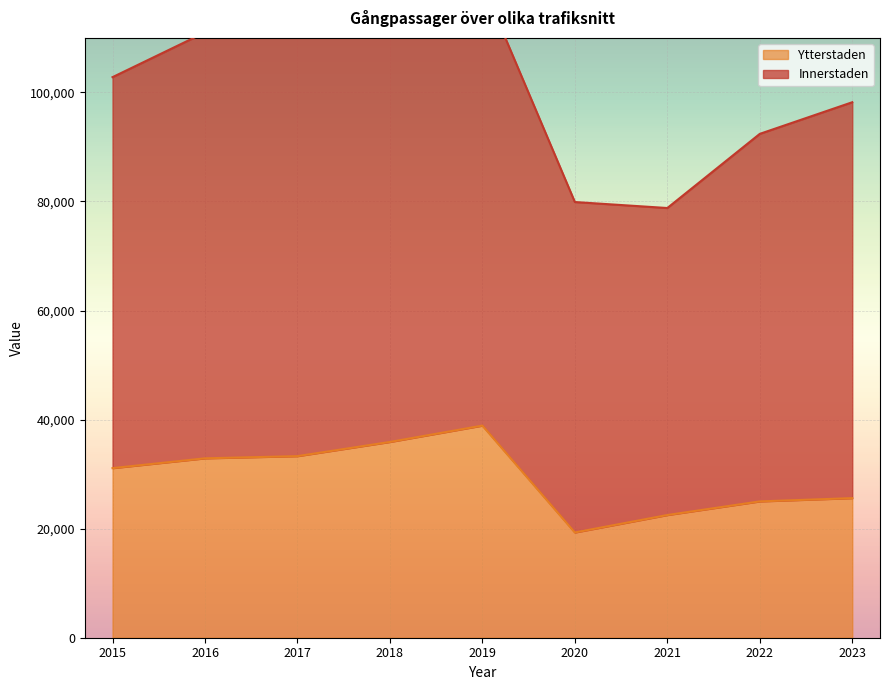

At how many categories does at least one series exceed 23997?

9